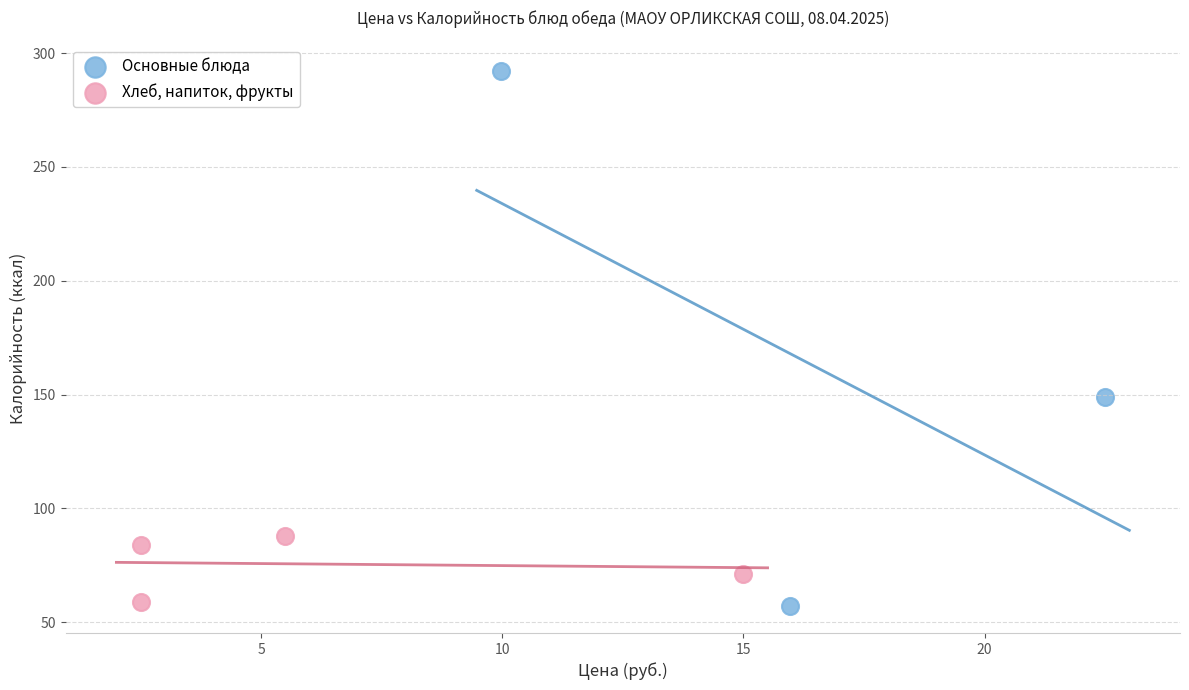

Which series has the largest Y range (max minus min)?

Основные блюда